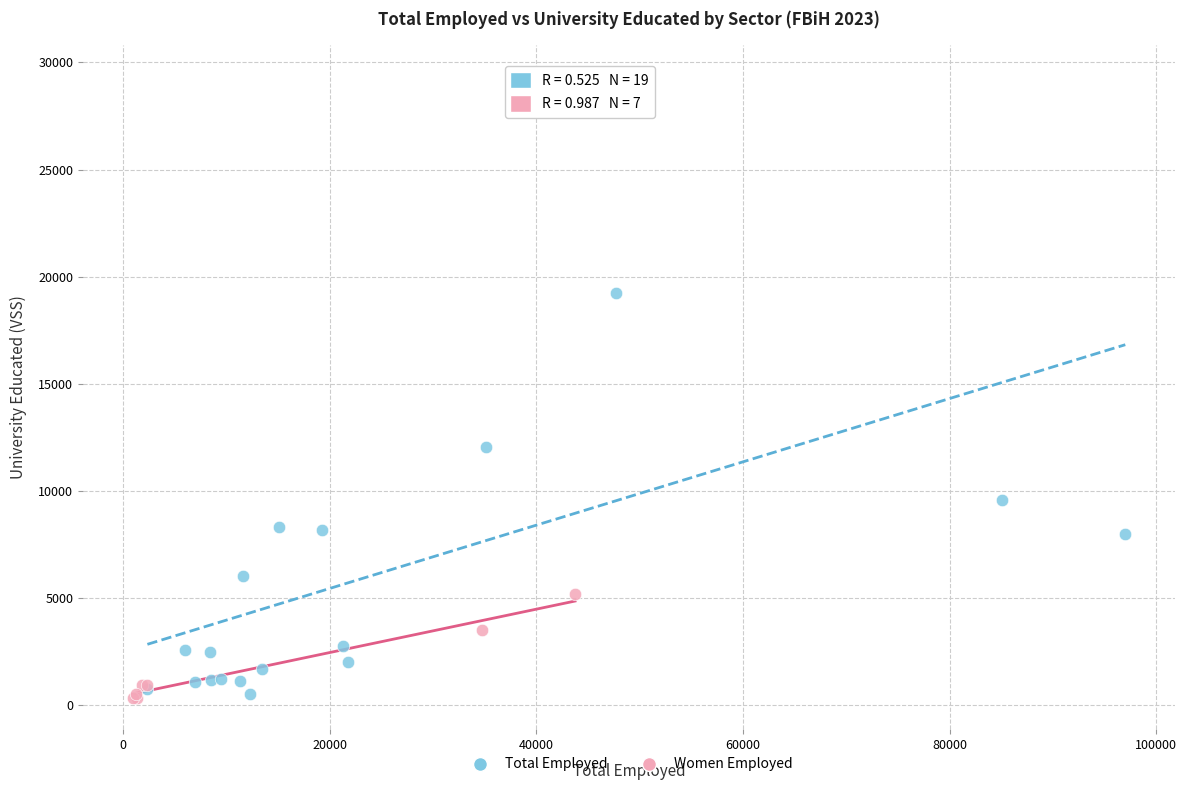

Which series reaches the maximum Y coordinate?

Total Employed